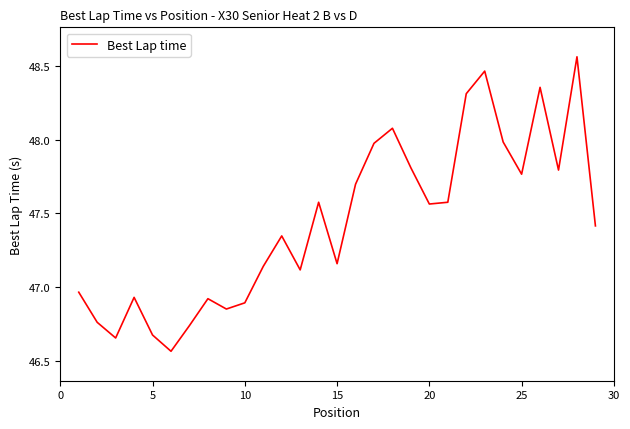

What is the difference between the maximum and minimum values?

2.0